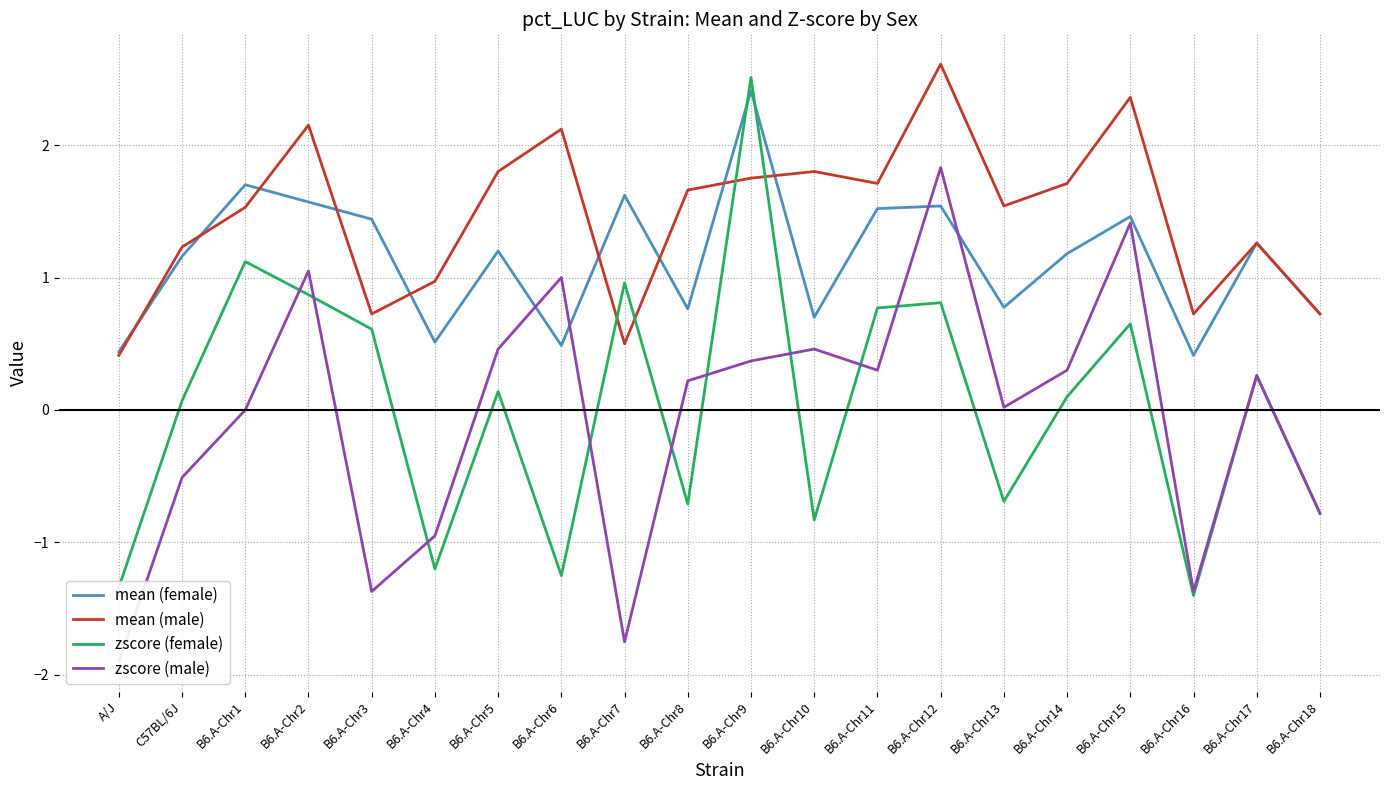

How many categories are shown in the chart?

20